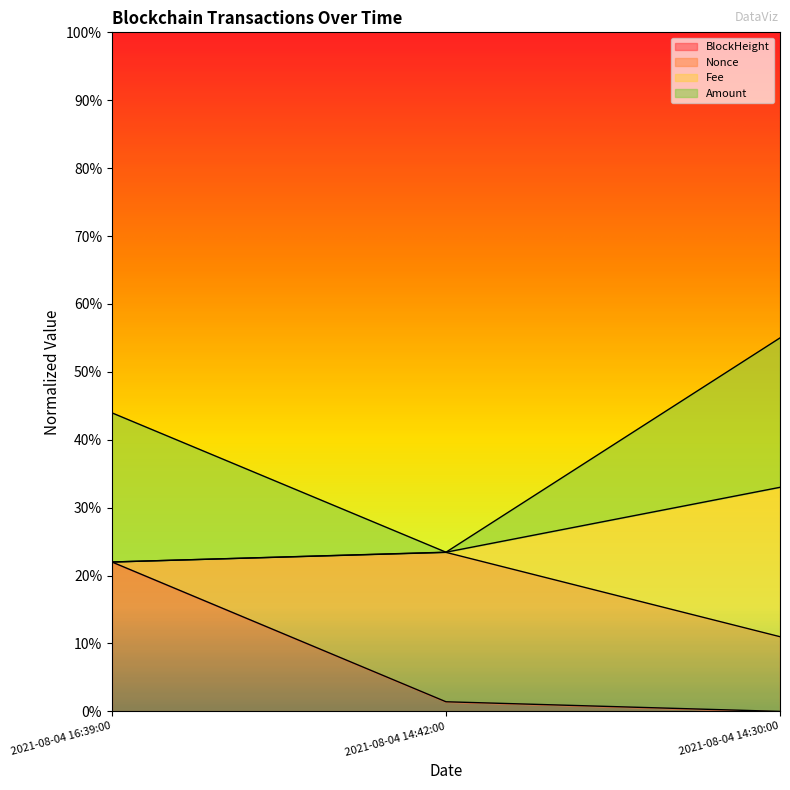

At which category is the sum across all series the highest?

2021-08-04 14:30:00